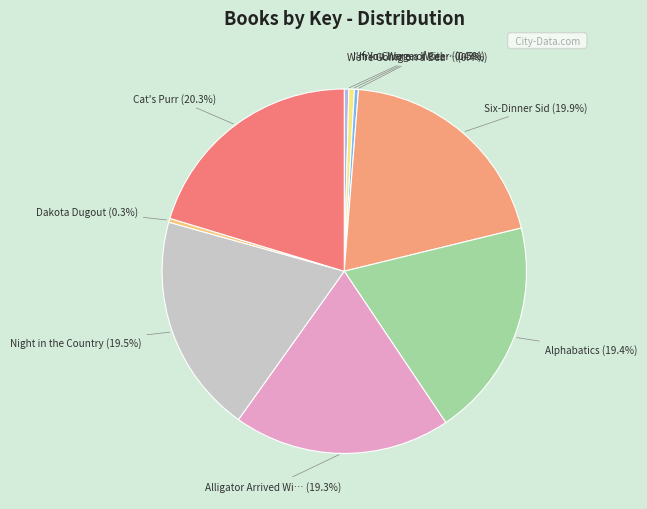

How many slices are in this pie chart?

9